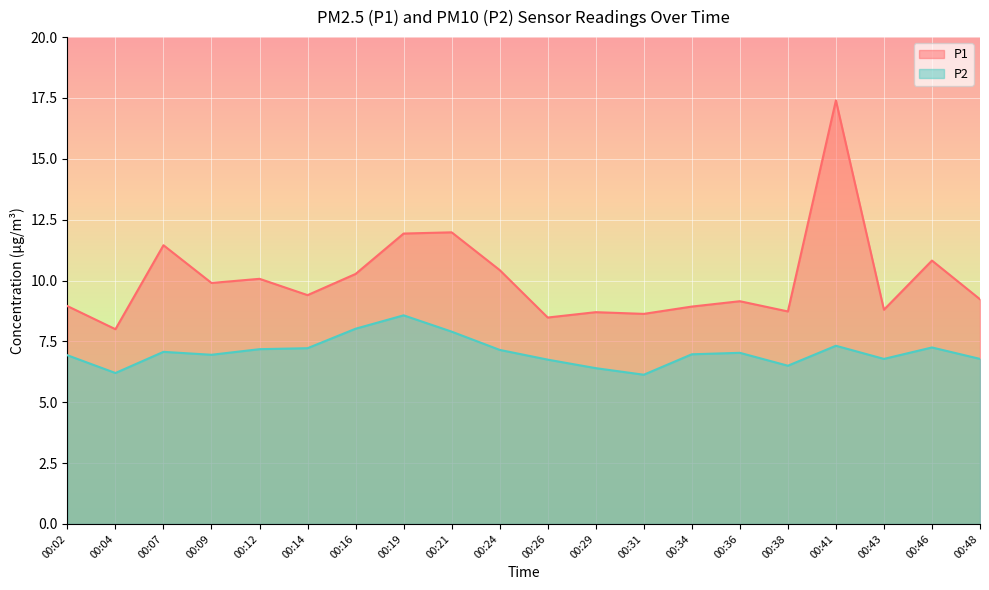

What is the value of the P1 point at the 7th from the left?

10.3